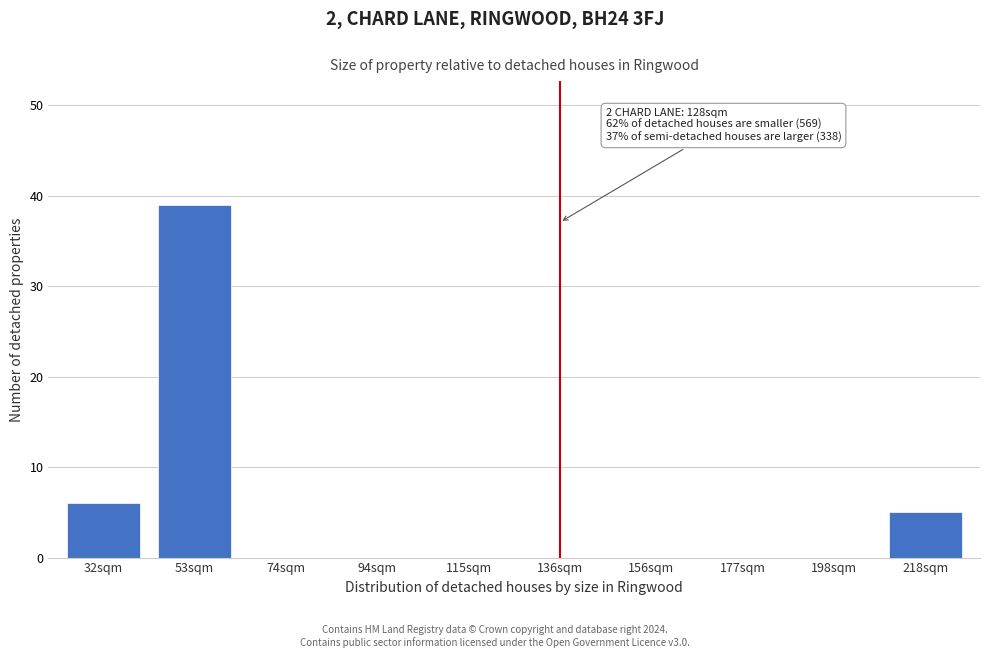

Reading right to left, extract all data points from this chart.

218sqm=5	198sqm=0	177sqm=0	156sqm=0	136sqm=0	115sqm=0	94sqm=0	74sqm=0	53sqm=39	32sqm=6